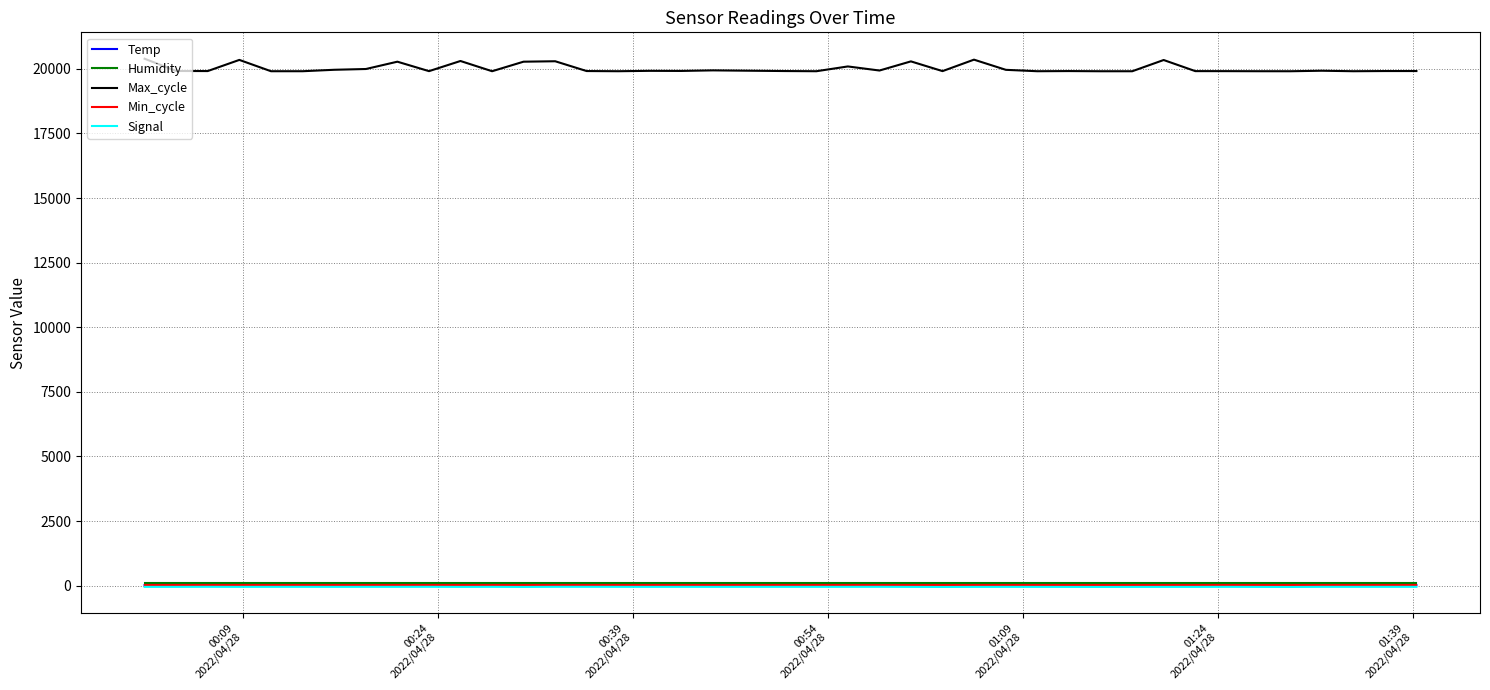

Which series has the largest total across all categories?

Max_cycle